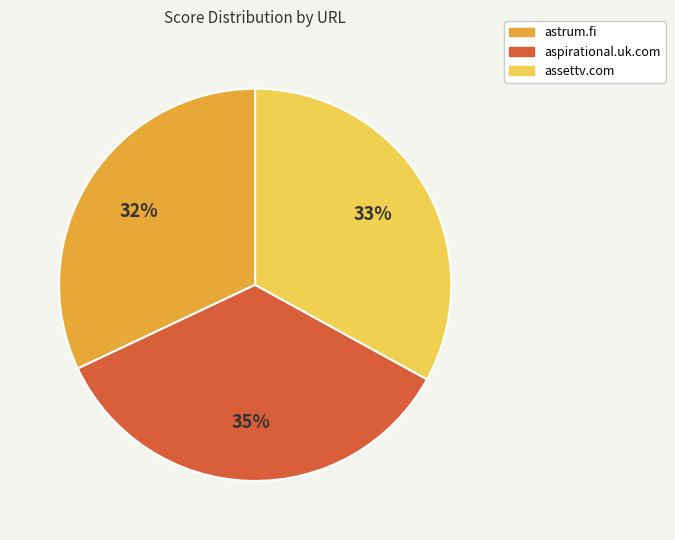

Does any single category account for the majority?

No